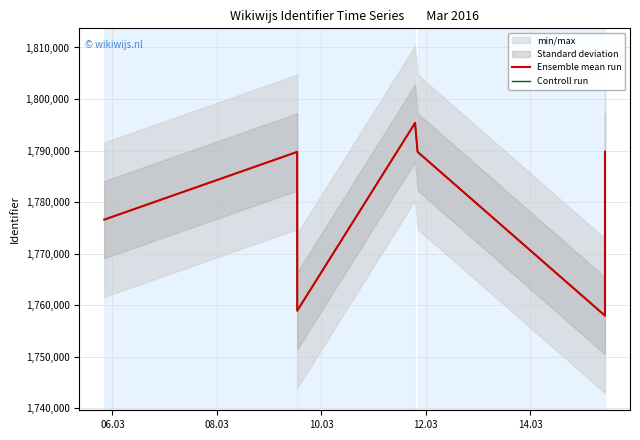

Does the chart have visible grid lines?

Yes